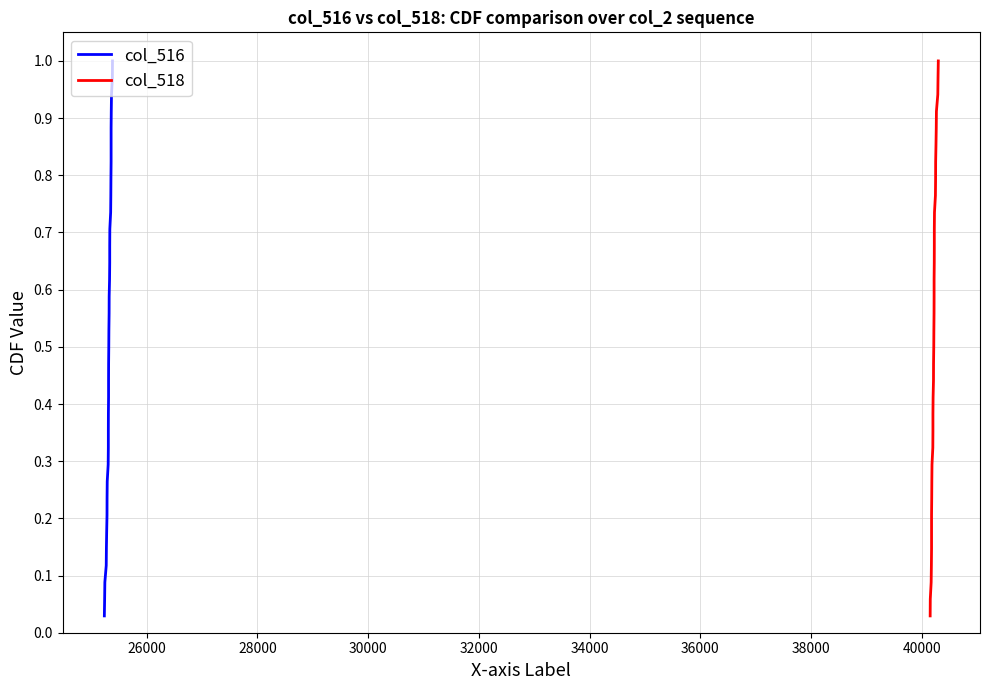

What is the value of the col_516 point at the 5th from the left?

0.1